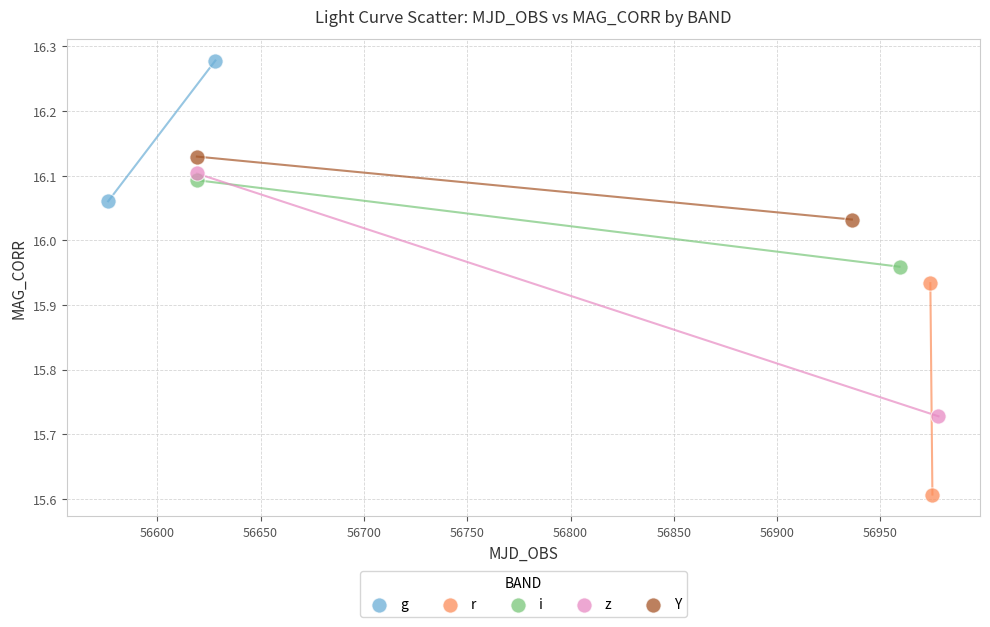

Which series has the largest Y range (max minus min)?

z